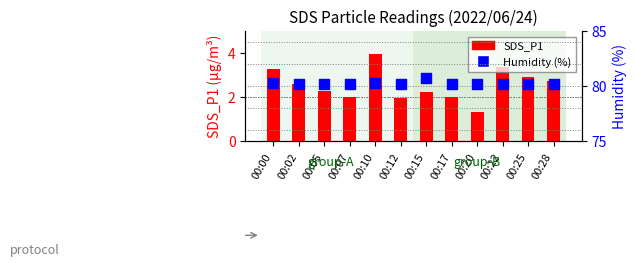

Which series contains the lowest Y value?

SDS_P1